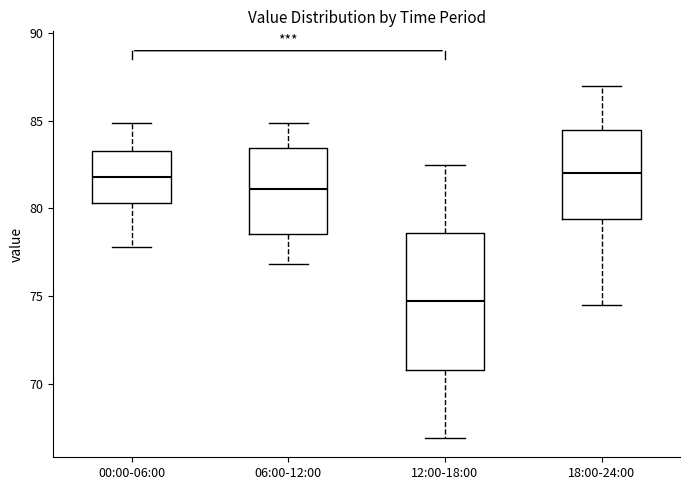

Reading left to right, read every box against the y-axis: the position of its median line, the range the box covers, and the ends of its whiskers. The values are not printed on the chart, so give them approximately, as read against the axis.

00:00-06:00: median 82.0, box 80.5 to 83.5, whiskers 78.0 to 85.0
06:00-12:00: median 81.0, box 78.5 to 83.5, whiskers 77.0 to 85.0
12:00-18:00: median 74.5, box 71.0 to 78.5, whiskers 67.0 to 82.5
18:00-24:00: median 82.0, box 79.5 to 84.5, whiskers 74.5 to 87.0